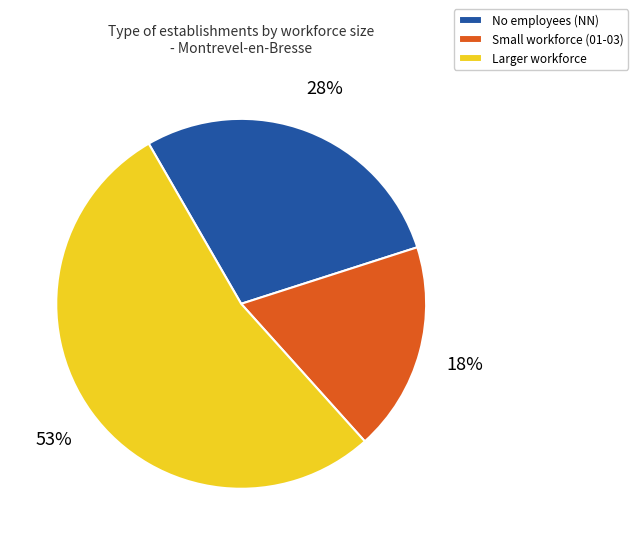

Which category has the biggest portion of the pie?

Larger workforce